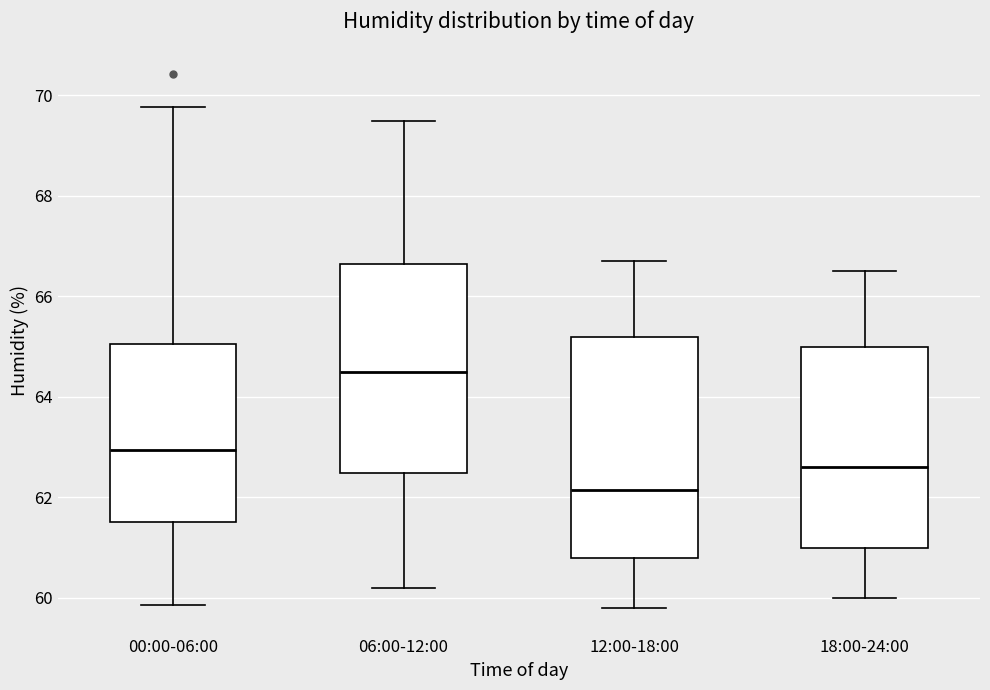

Comparing the boxes themselves (not the whiskers), which one is the tallest?

12:00-18:00